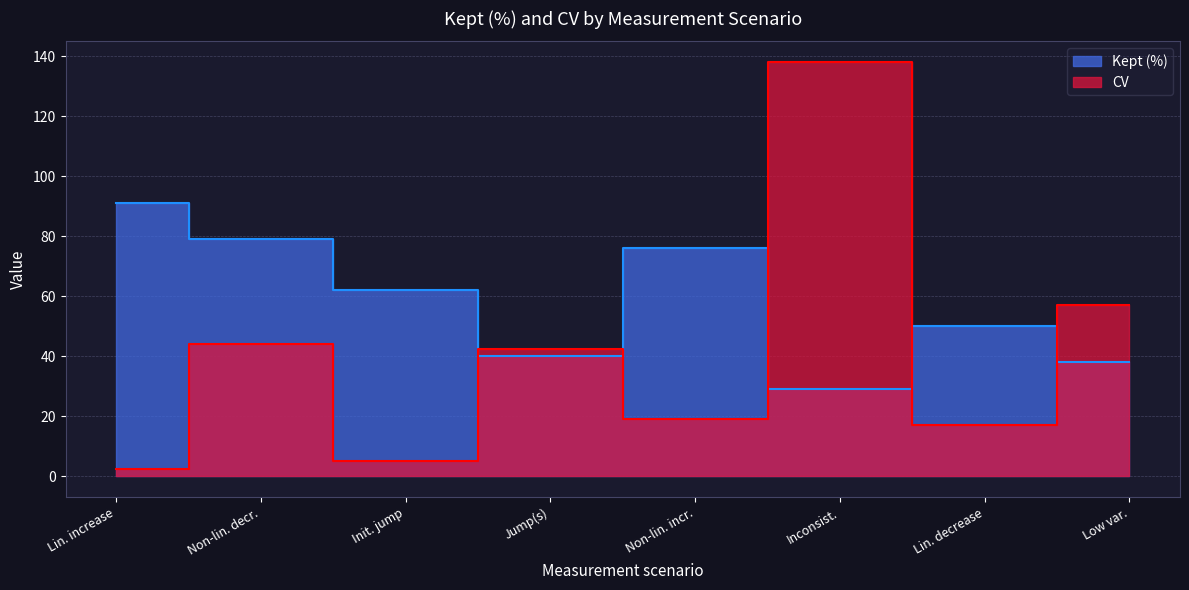

At which category does Kept (%) reach its first local peak?

Non-lin. incr.